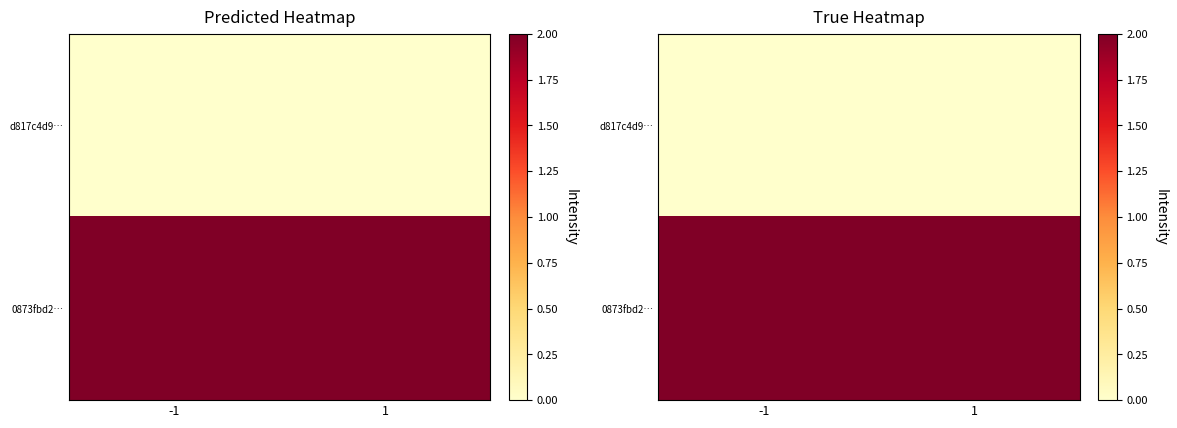

At which category is the sum across all series the highest?

-1